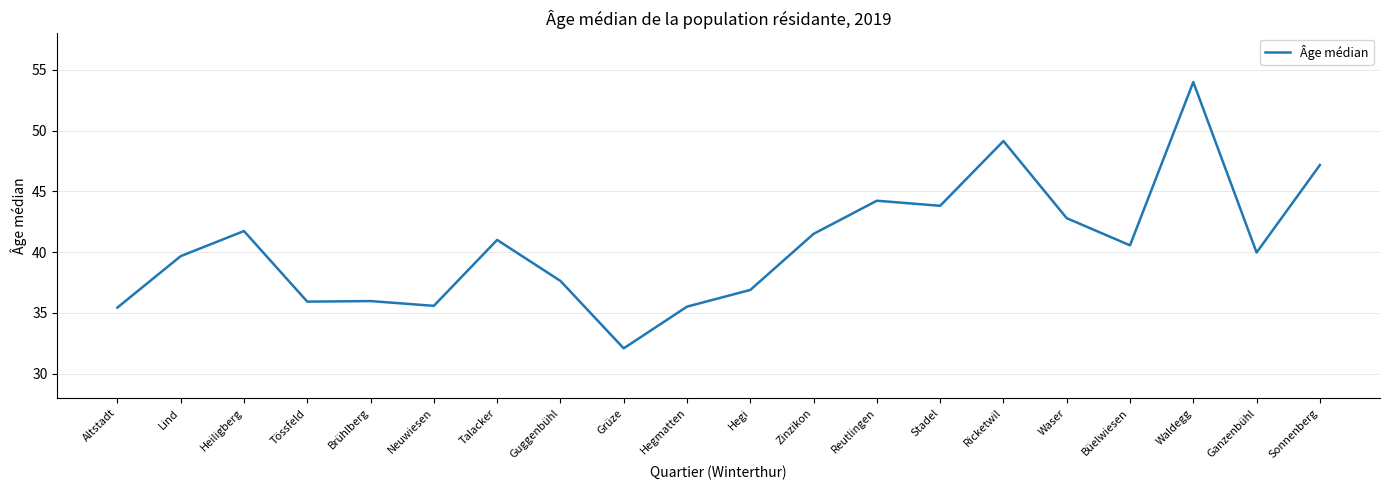

What is the maximum value shown in the chart?

54.0